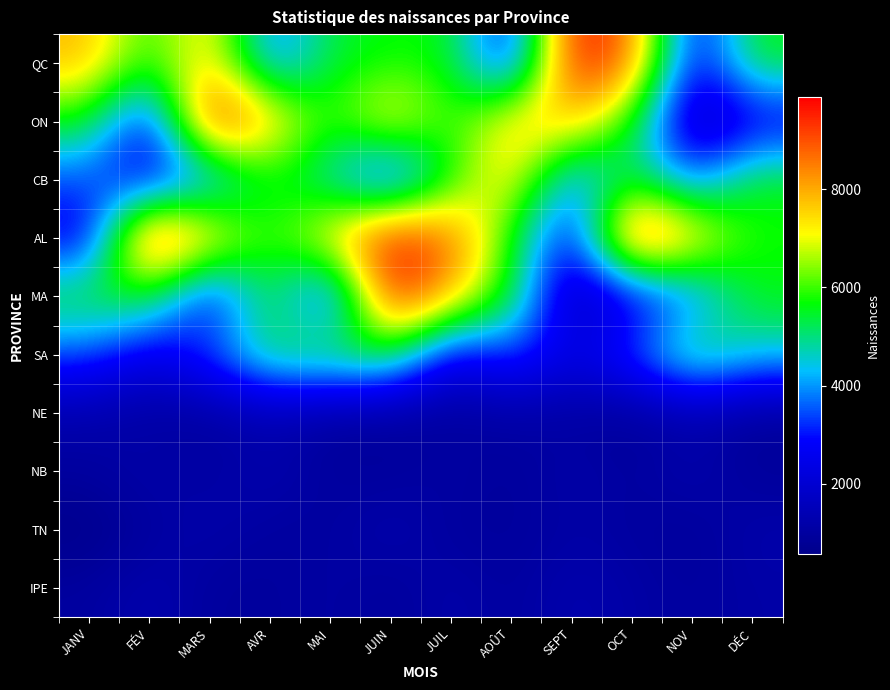

What is the total value across all series at AVR?

38287